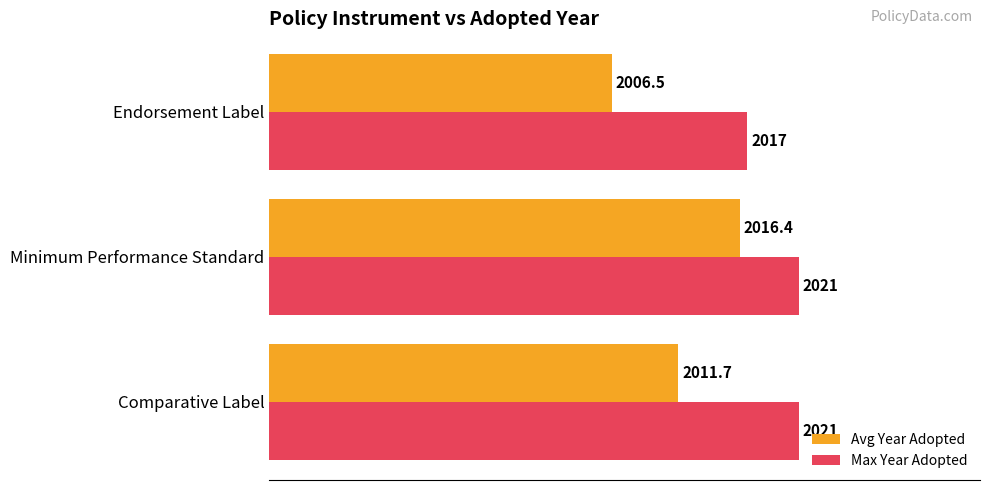

How many data points does each series have?

3